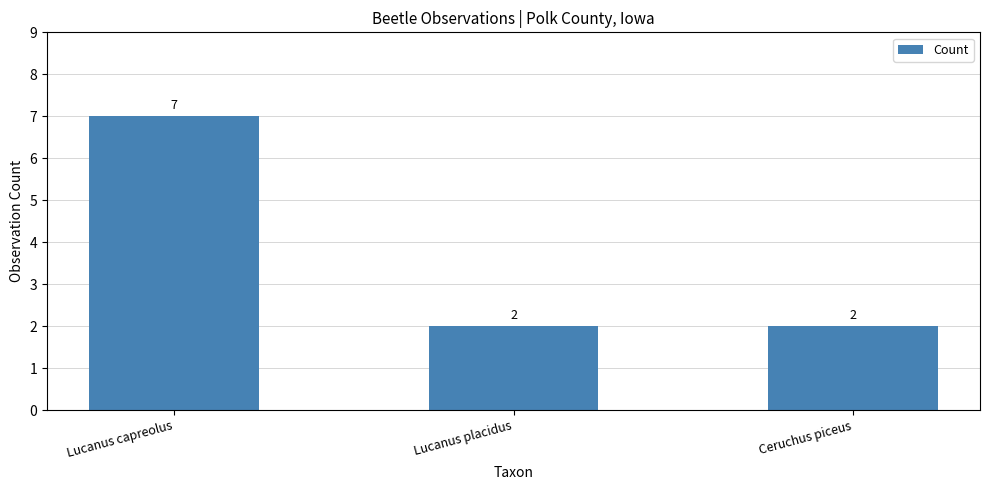

What is the change in value from Lucanus capreolus to Lucanus placidus?

-5